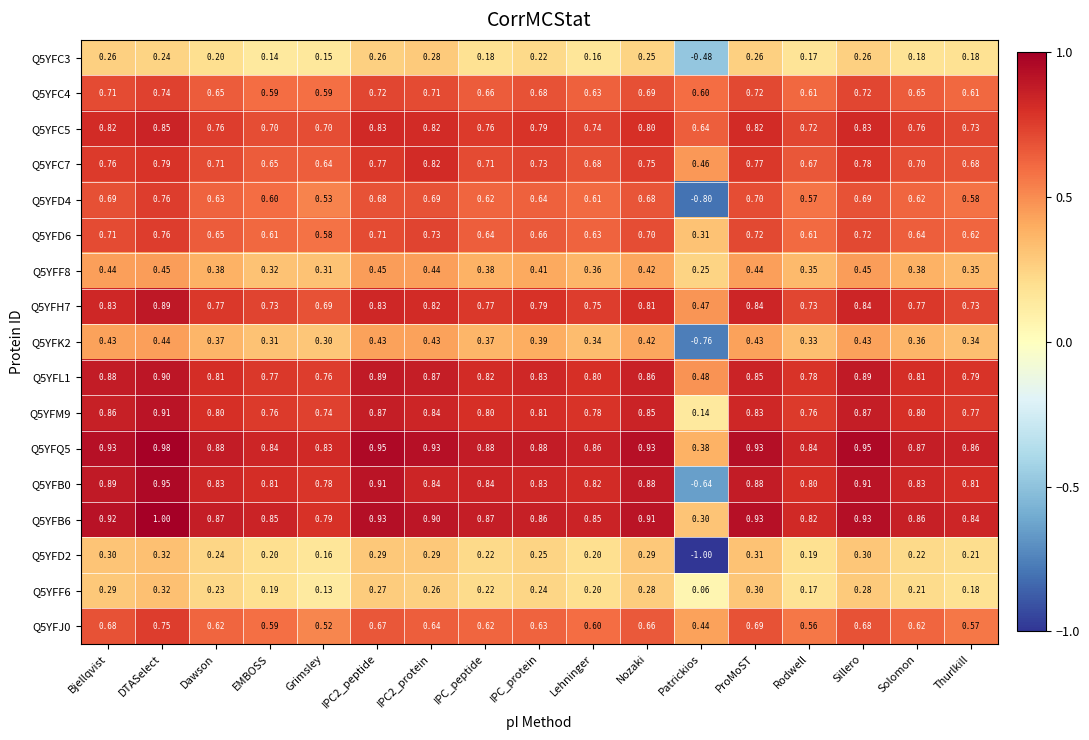

At which category does the chart reach its peak across all series?

DTASelect